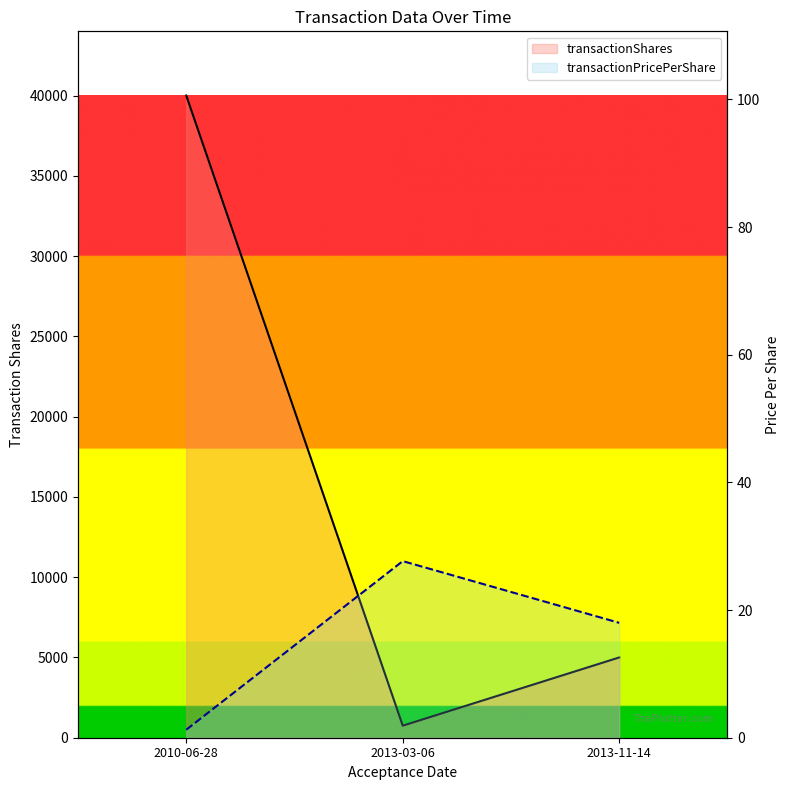

The value of transactionPricePerShare at 2013-03-06 is 40.3. True or false?

False